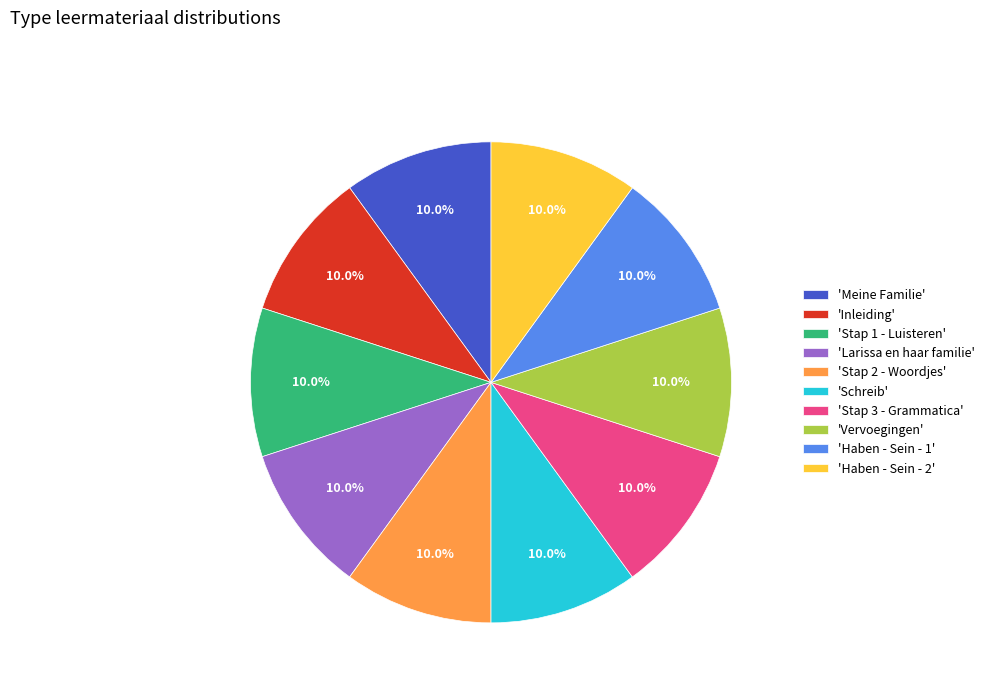

Combined, what portion of the pie is 'Larissa en haar familie' and 'Schreib'?

20.0%